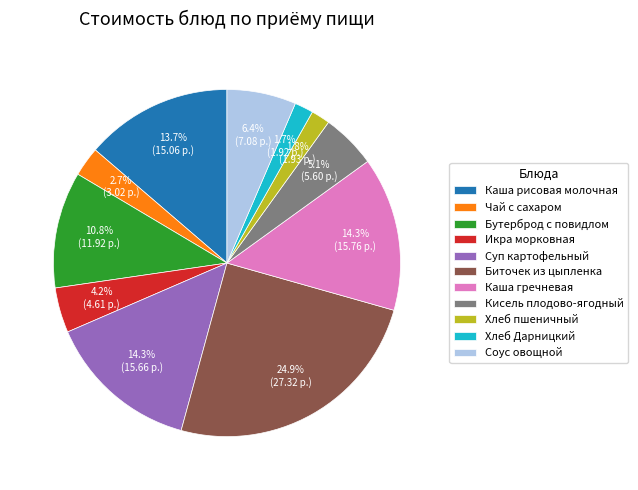

To the nearest percent, what is the difference between the largest and smallest slice percentages?

23%